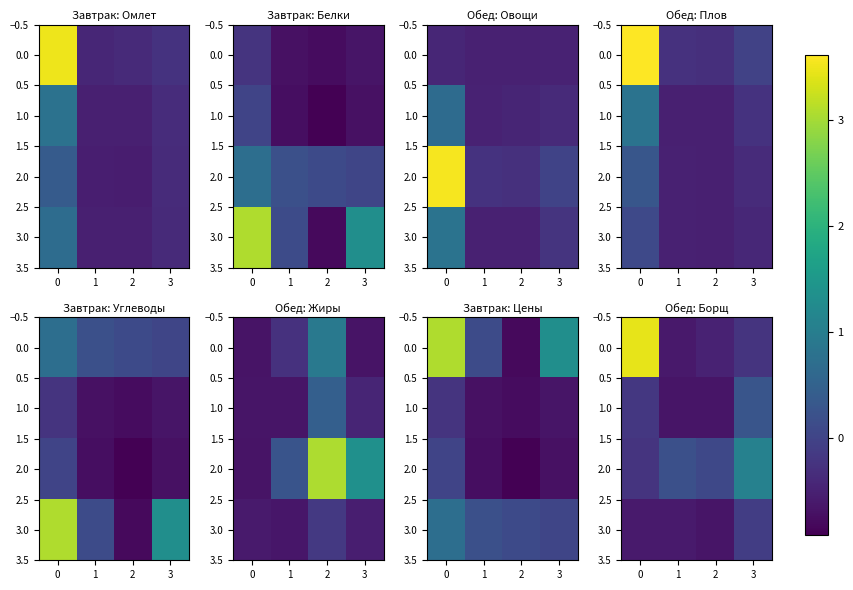

What is the difference between the maximum and second lowest values in the 2.0 series?

1.0